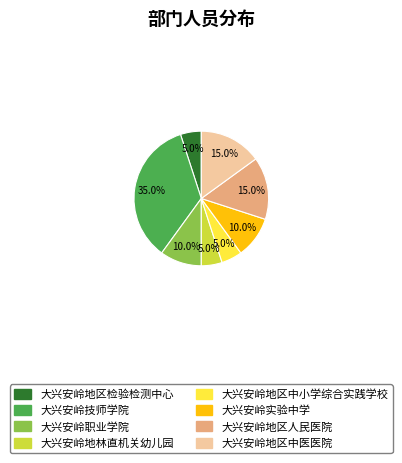

The 大兴安岭地林直机关幼儿园 slice represents 5% of the pie. True or false?

True